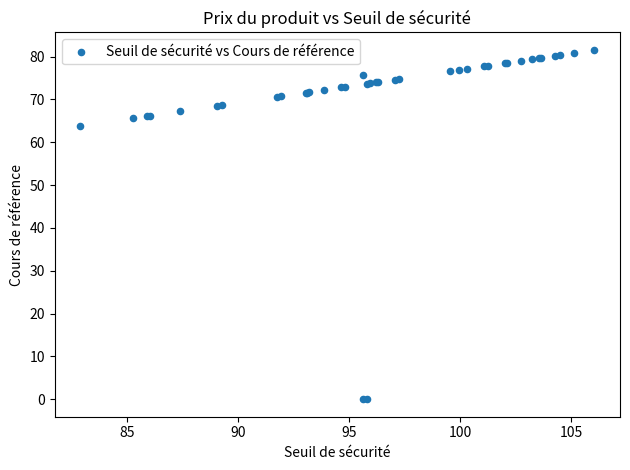

What Y value in the scatter plot is closest to 40?

63.8